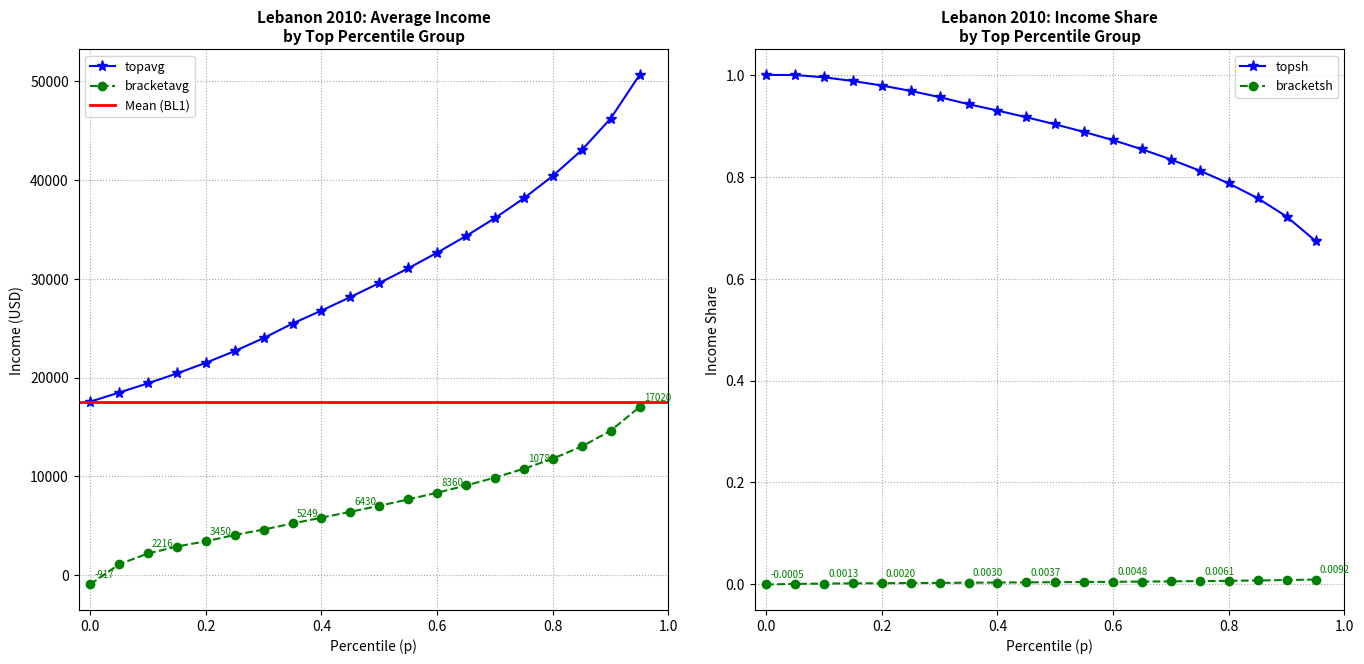

How many categories are shown in the chart?

20